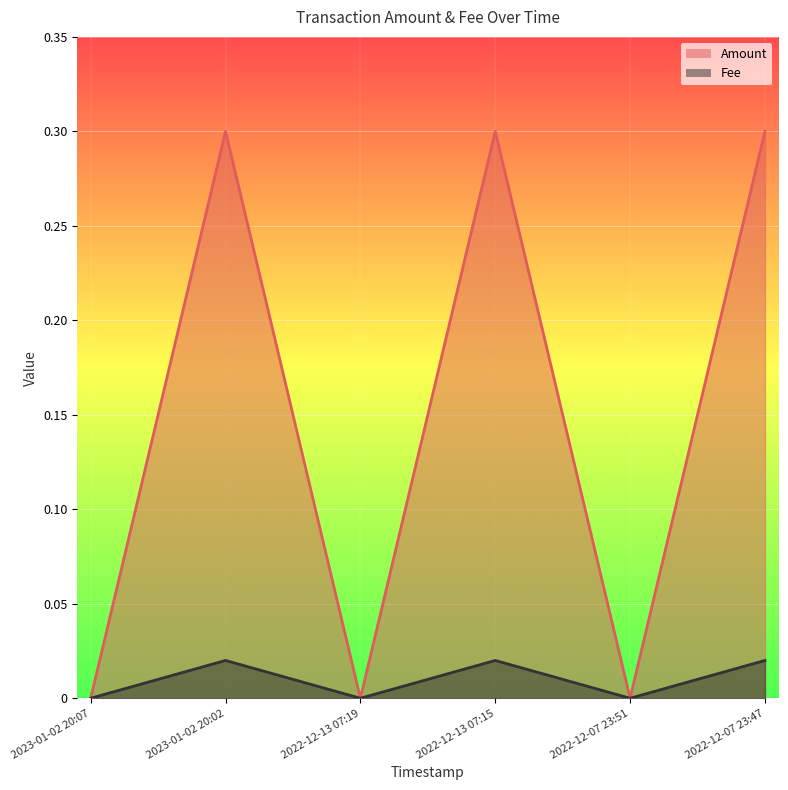

List the series in order of their peak value, highest first.

Amount, Fee